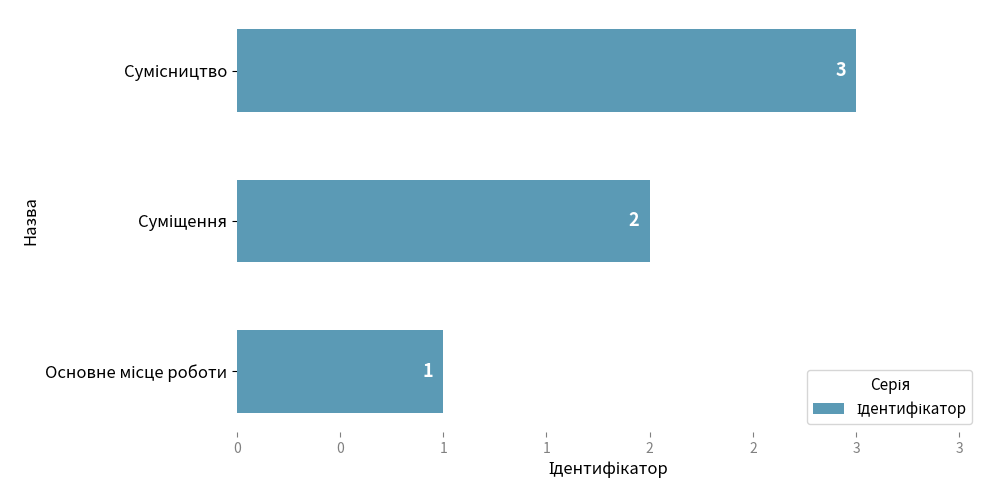

What is the difference between the second highest and minimum values?

1